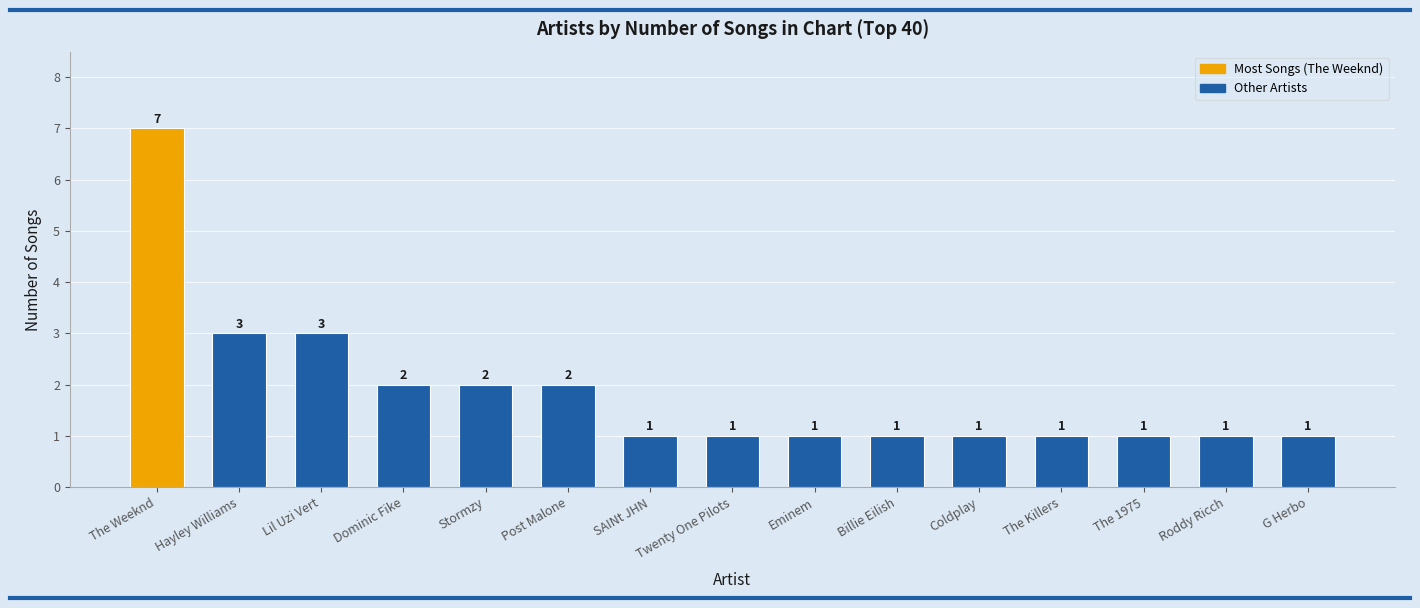

The value at SAINt JHN is 1. True or false?

True